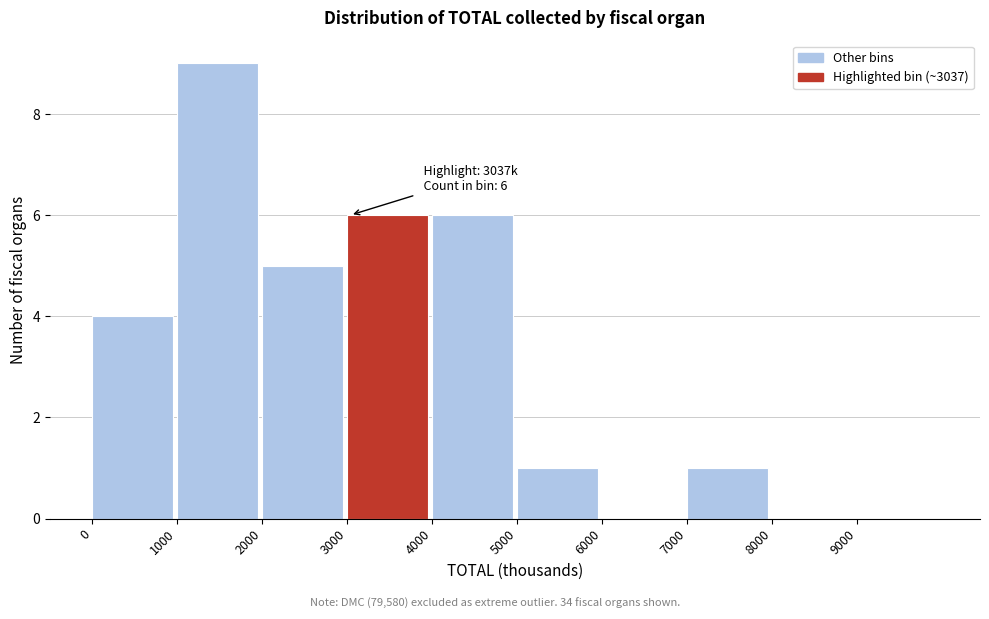

Over which range of the x-axis is the bar tallest?

1000 to 2000